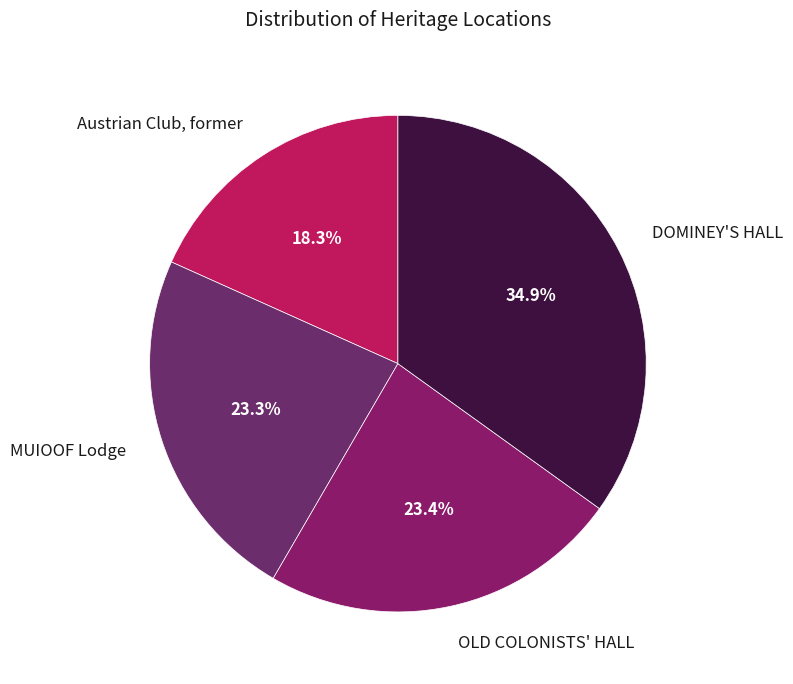

To the nearest percent, what is the difference between the largest and smallest slice percentages?

17%